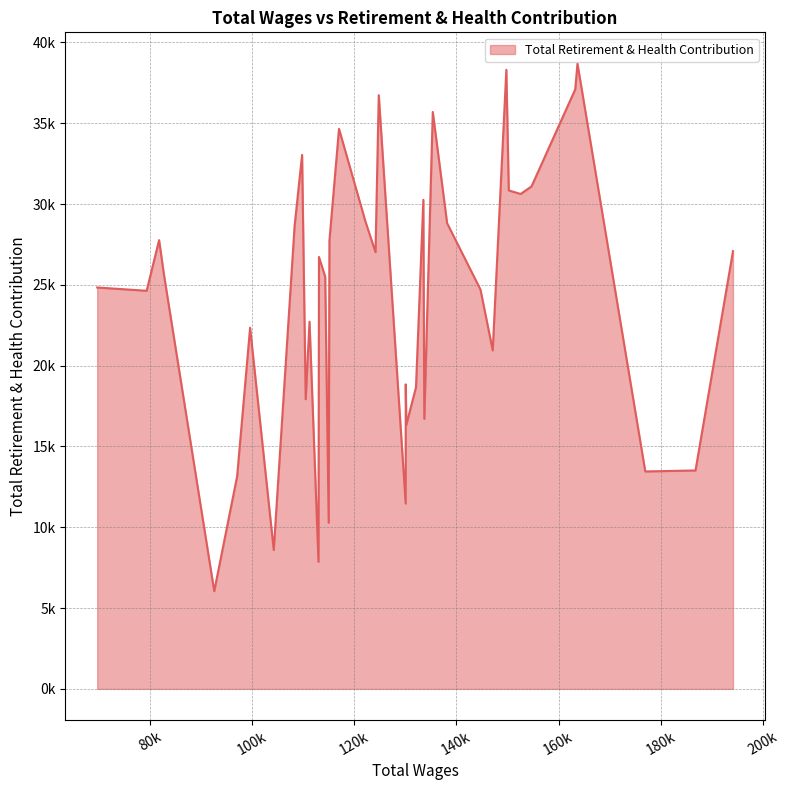

Does the chart display data point markers on the line(s)?

No